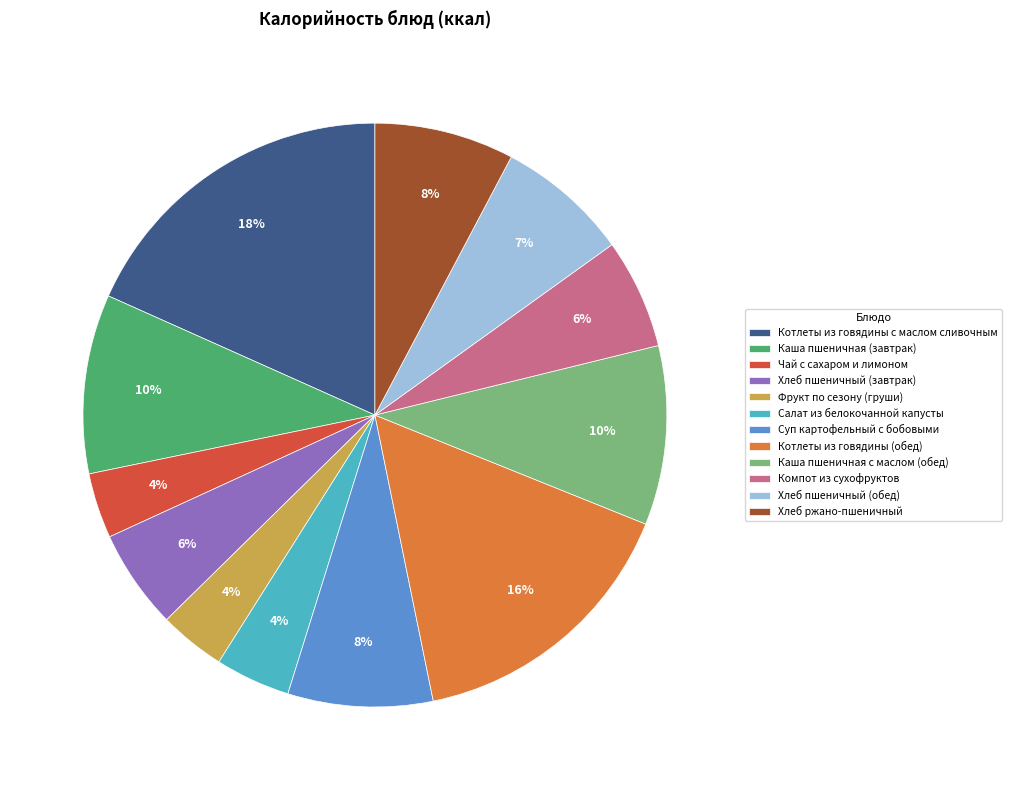

How many slices are in this pie chart?

12